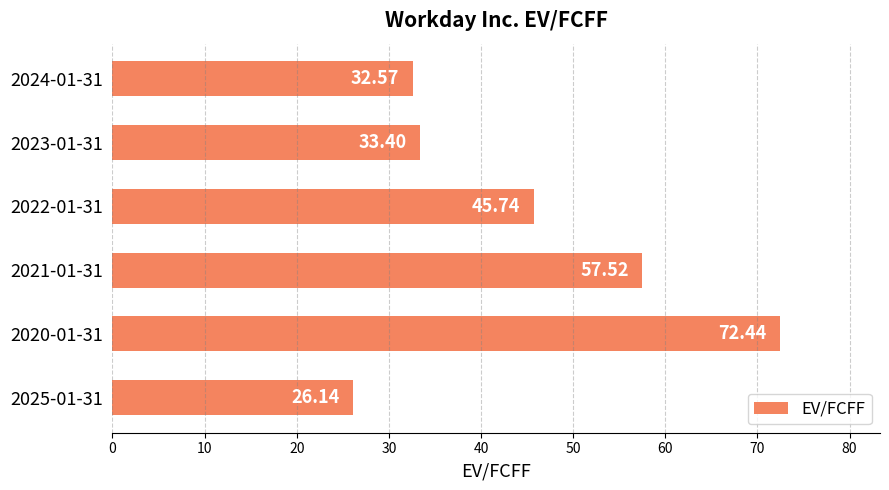

How many data points does each series have?

6